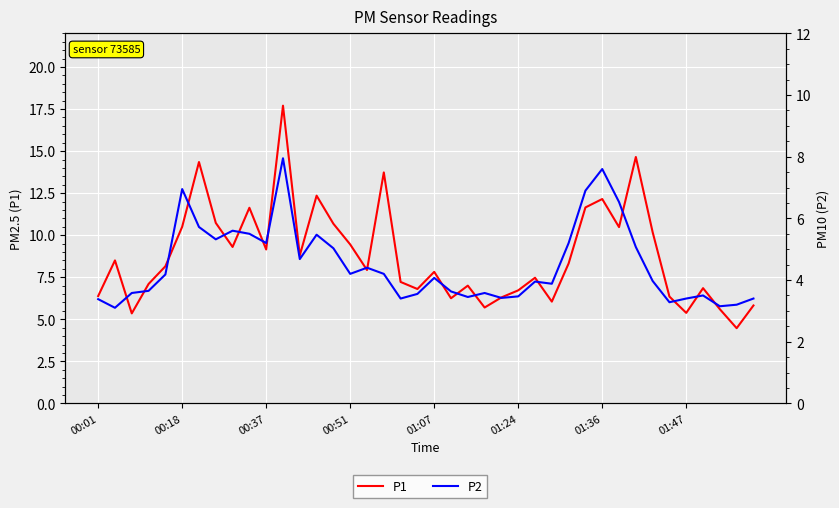

Reading right to left, transcribe all the data shown in this chart.

P1: 5.8	4.5	5.6	6.8	5.4	6.3	10.2	14.7	10.5	12.2	11.7	8.3	6.0	7.5	6.7	6.3	5.7	7.0	6.2	7.8	6.8	7.2	13.7	7.9	9.4	10.7	12.3	8.8	17.7	9.2	11.6	9.3	10.7	14.3	10.5	8.2	7.1	5.3	8.5	6.4
P2: 3.4	3.2	3.1	3.5	3.4	3.3	4.0	5.1	6.5	7.6	6.9	5.2	3.9	4.0	3.5	3.4	3.6	3.5	3.6	4.1	3.5	3.4	4.2	4.4	4.2	5.0	5.5	4.7	8.0	5.2	5.5	5.6	5.3	5.7	7.0	4.2	3.6	3.6	3.1	3.4